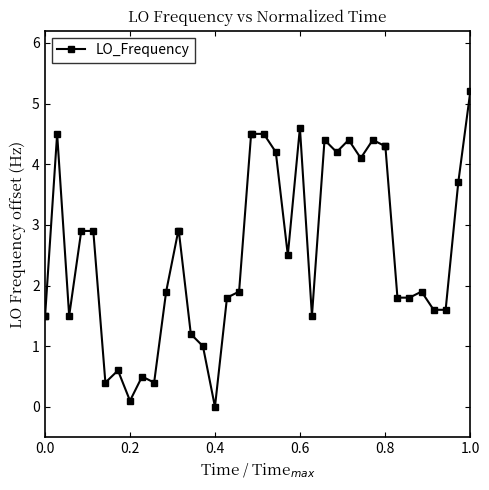

What is the difference between the maximum and minimum values?

5.2